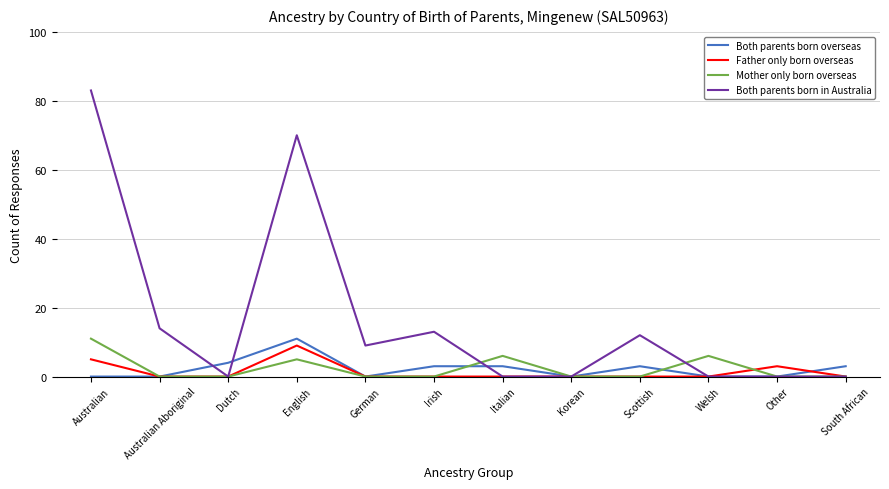

Which series has the largest total across all categories?

Both parents born in Australia